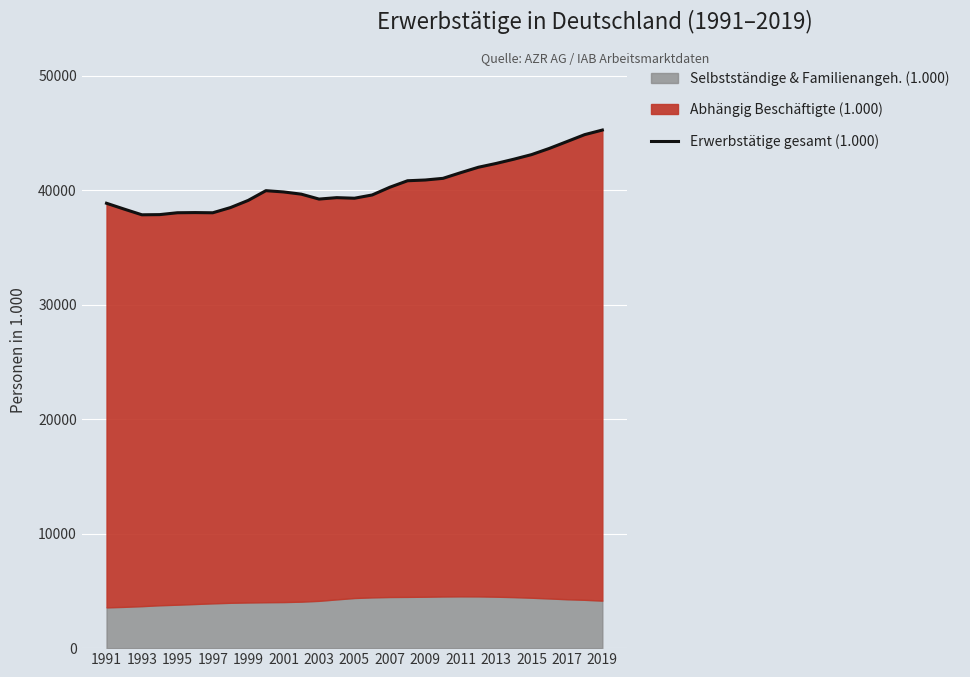

True or false: Erwerbstätige gesamt (1.000) has a value of 73248 at 2019.

False